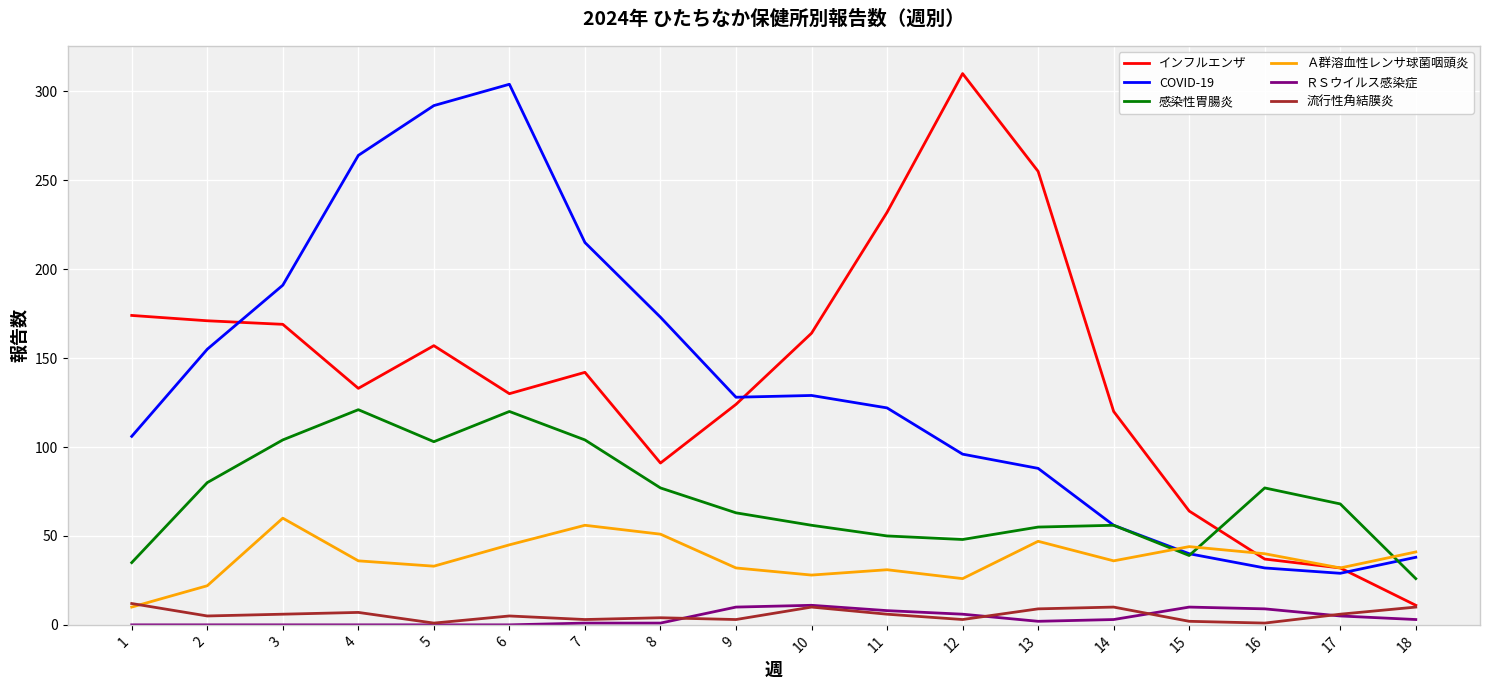

At which label does 感染性胃腸炎 first exceed 68?

2